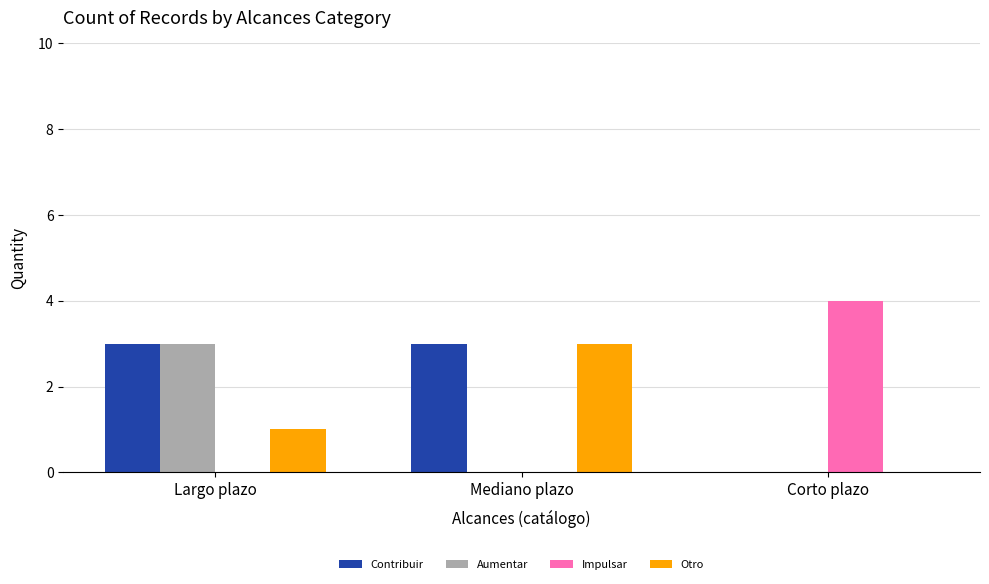

What value does the Otro series have at Mediano plazo?

3